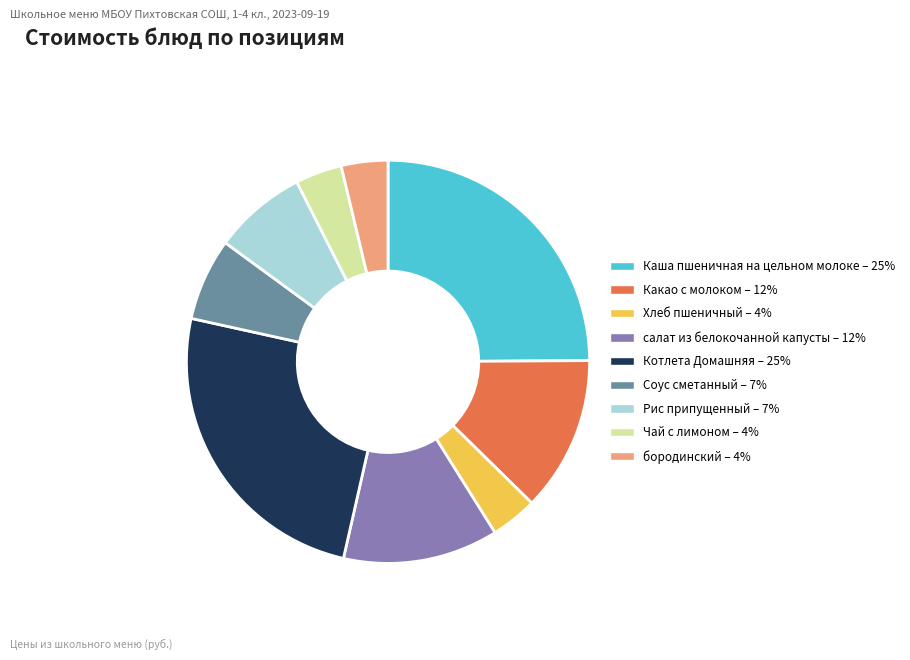

Do бородинский and Какао с молоком together represent more than half of the pie?

No